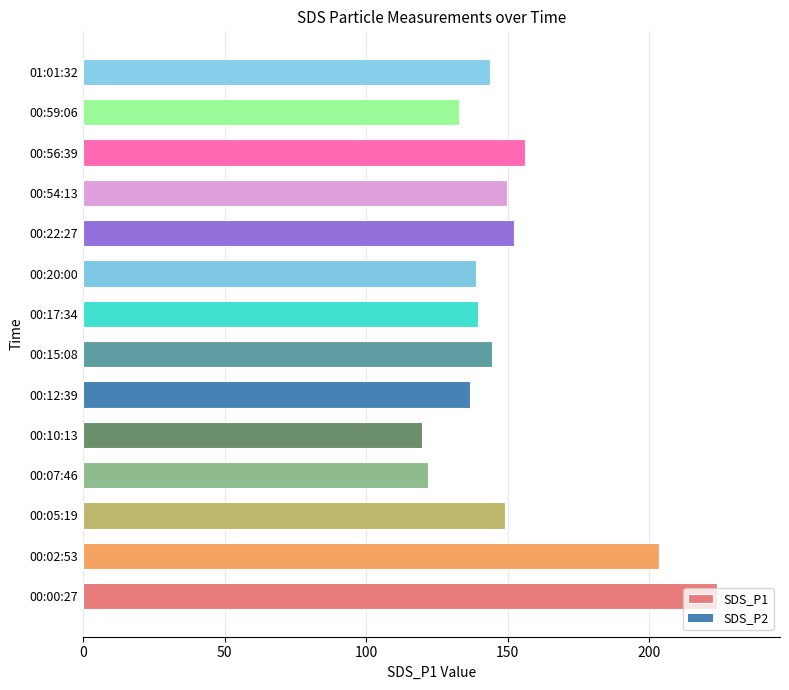

The chart shows a value of 122.0 at 00:07:46. True or false?

True